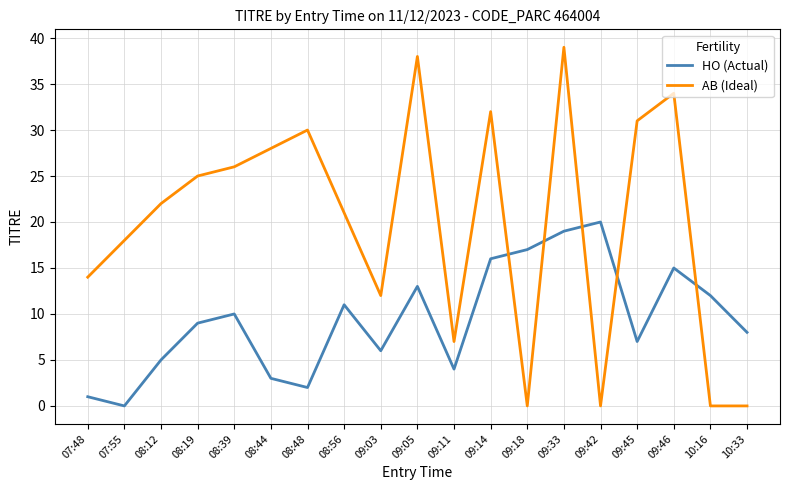

How many intersections are there between AB (Ideal) and HO (Actual)?

5